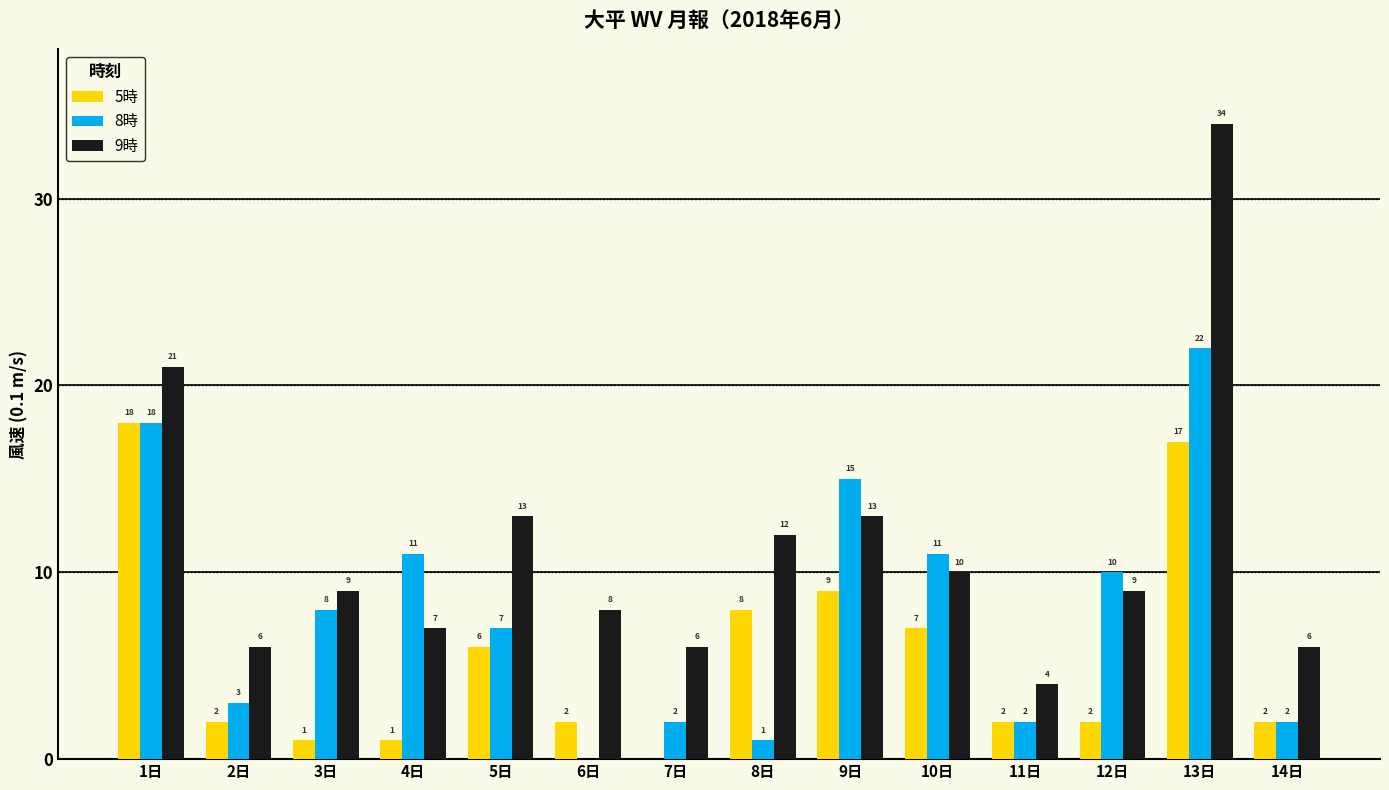

Which series has the largest range (max minus min)?

9時